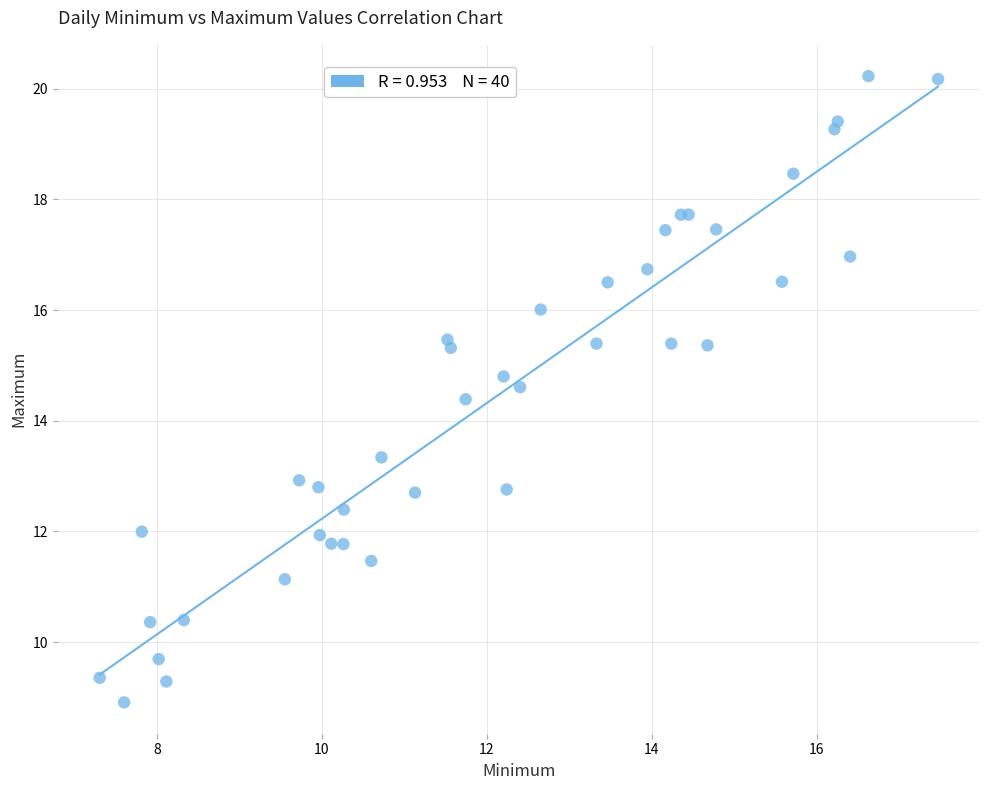

What Y value in the scatter plot is closest to 14?

14.4